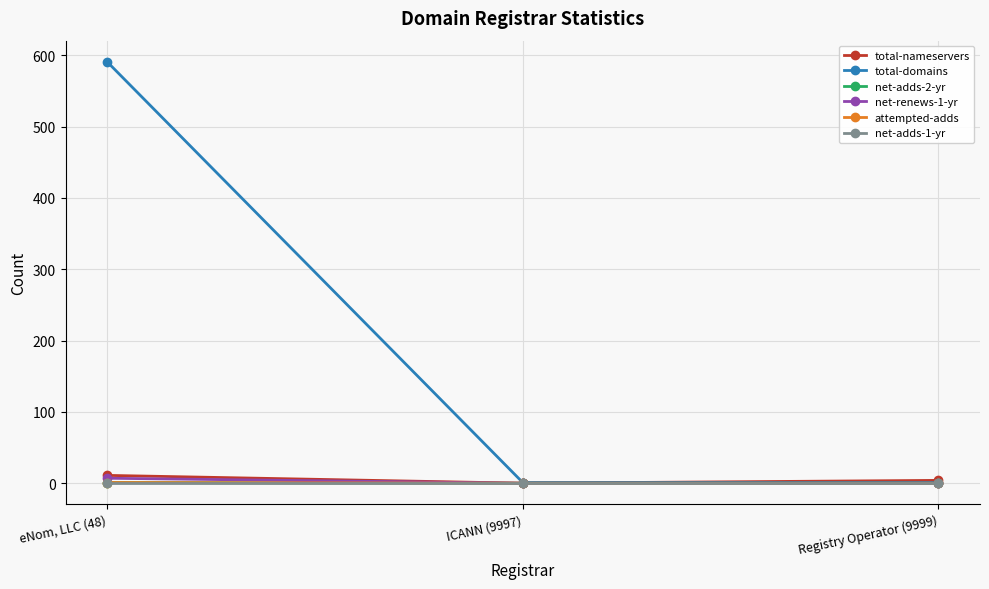

Does the chart have visible grid lines?

Yes